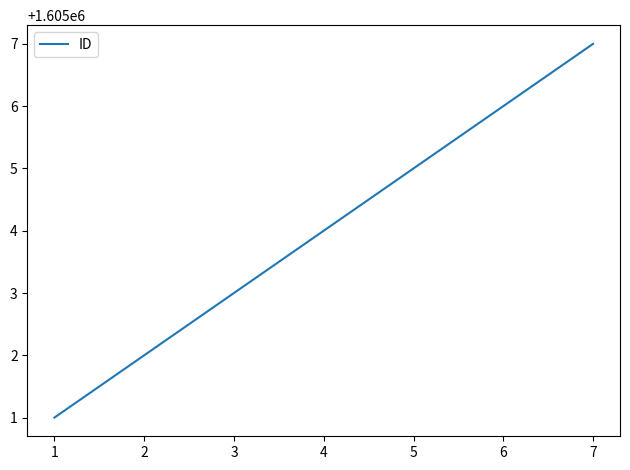

True or false: the data shows 2362615 at 6.

False